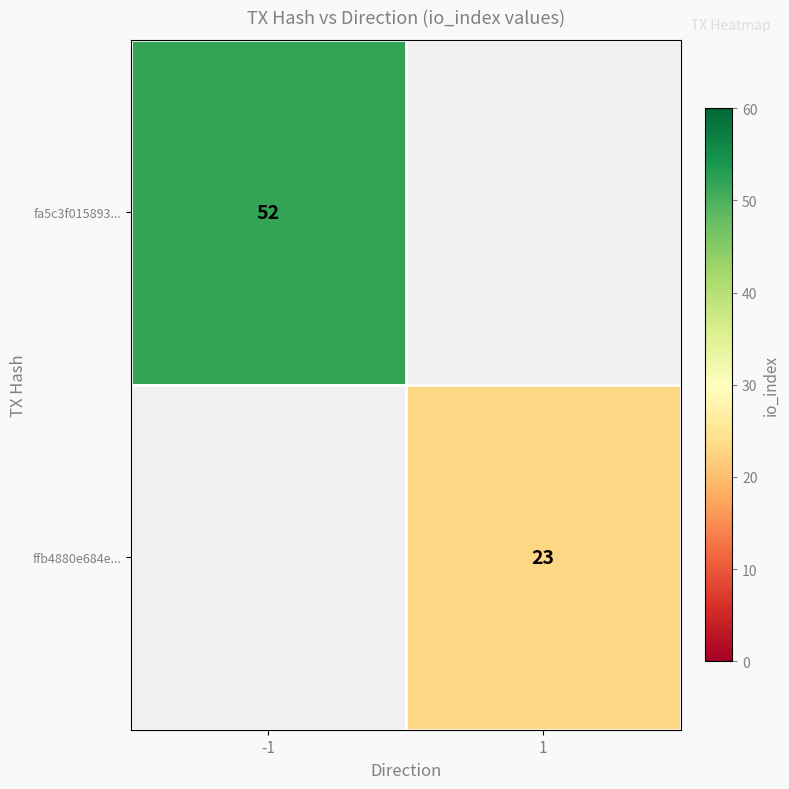

True or false: ffb4880e684e... has a value of 23 at 1.

True